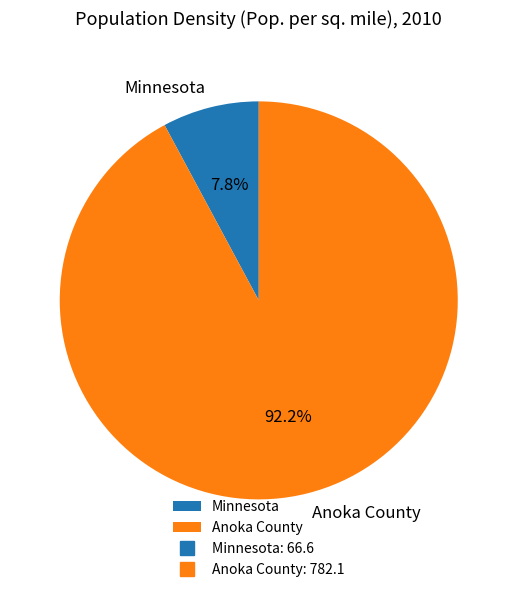

What is the smallest slice in the pie chart?

Minnesota